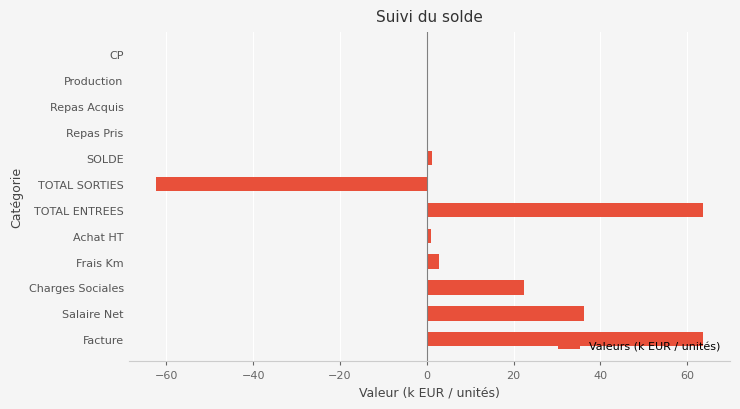

What is the greatest value displayed?

63.5